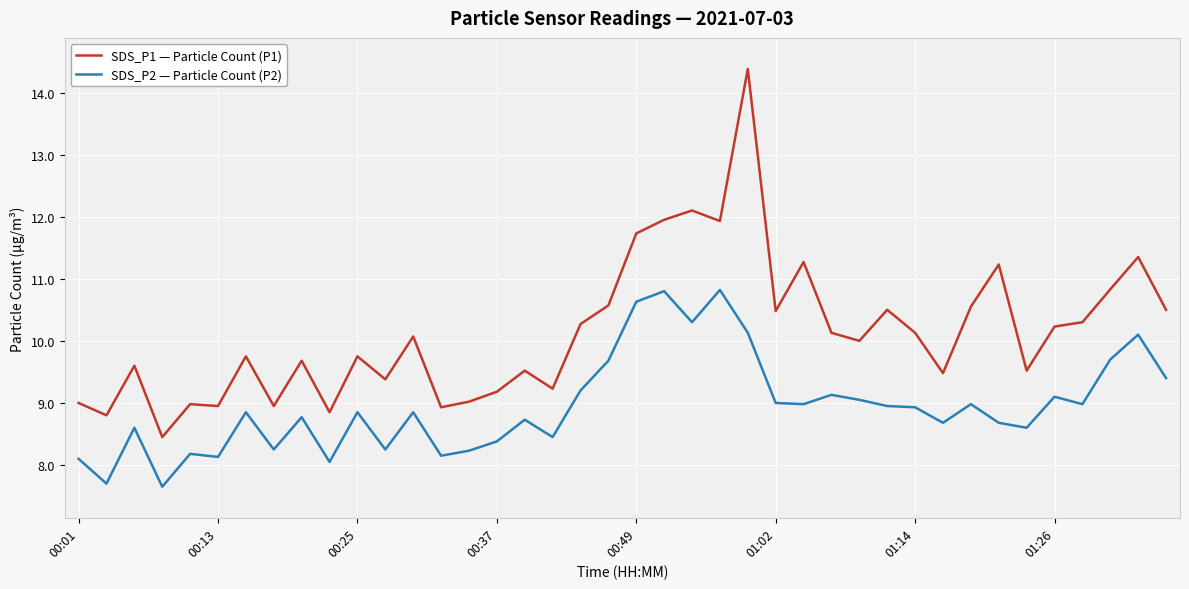

What is the maximum value shown in the chart?

14.4